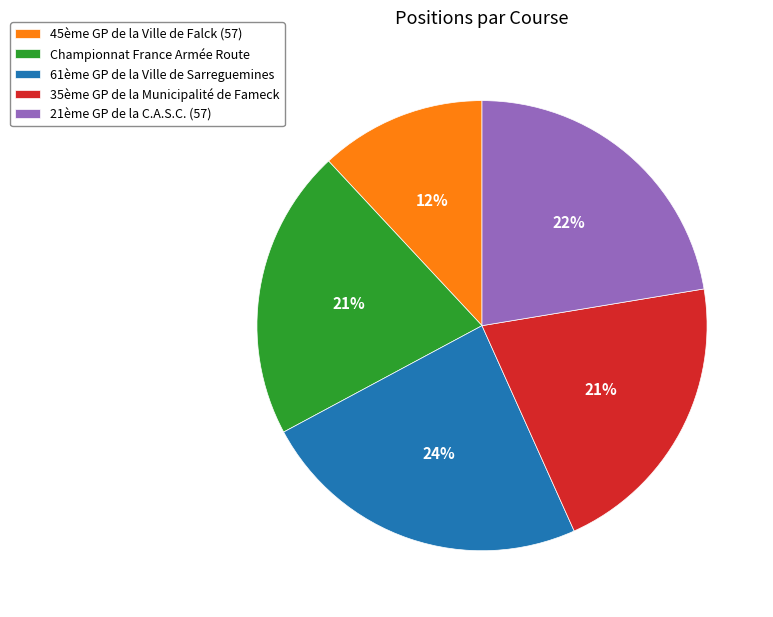

What percentage is the 61ème GP de la Ville de Sarreguemines slice, to the nearest percent?

24%